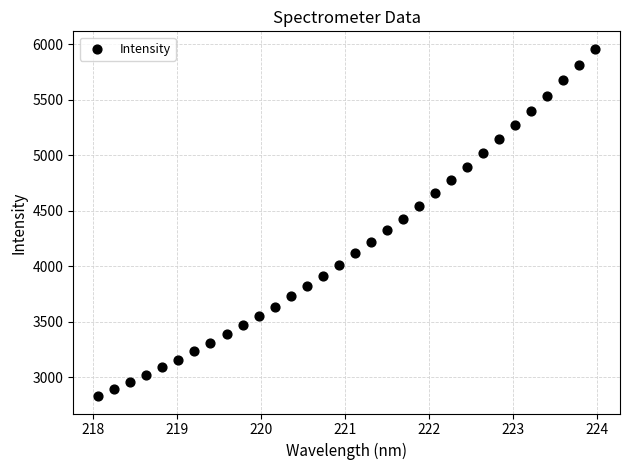

What is the range of Y values (max minus min)?

3131.4